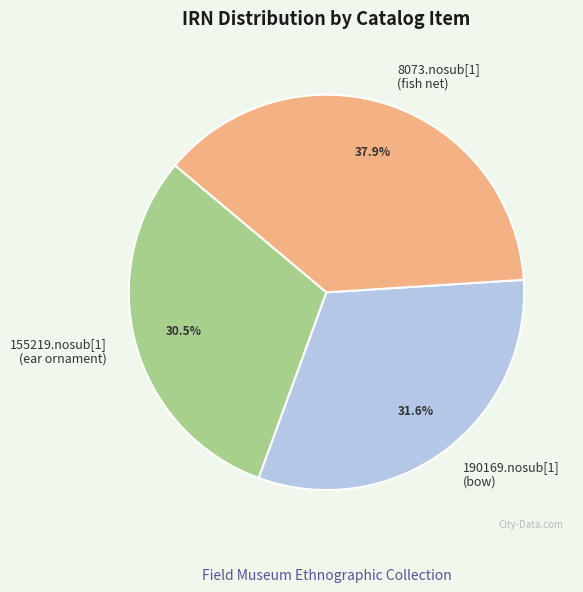

What portion of the pie excludes 155219.nosub[1] (ear ornament)?

69.5%